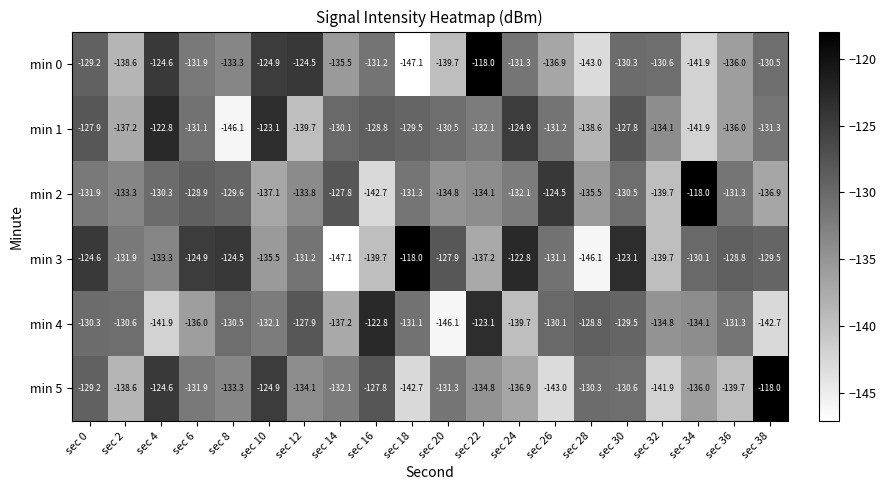

What is the difference between the min 2 values at sec 38 and sec 26?

12.4